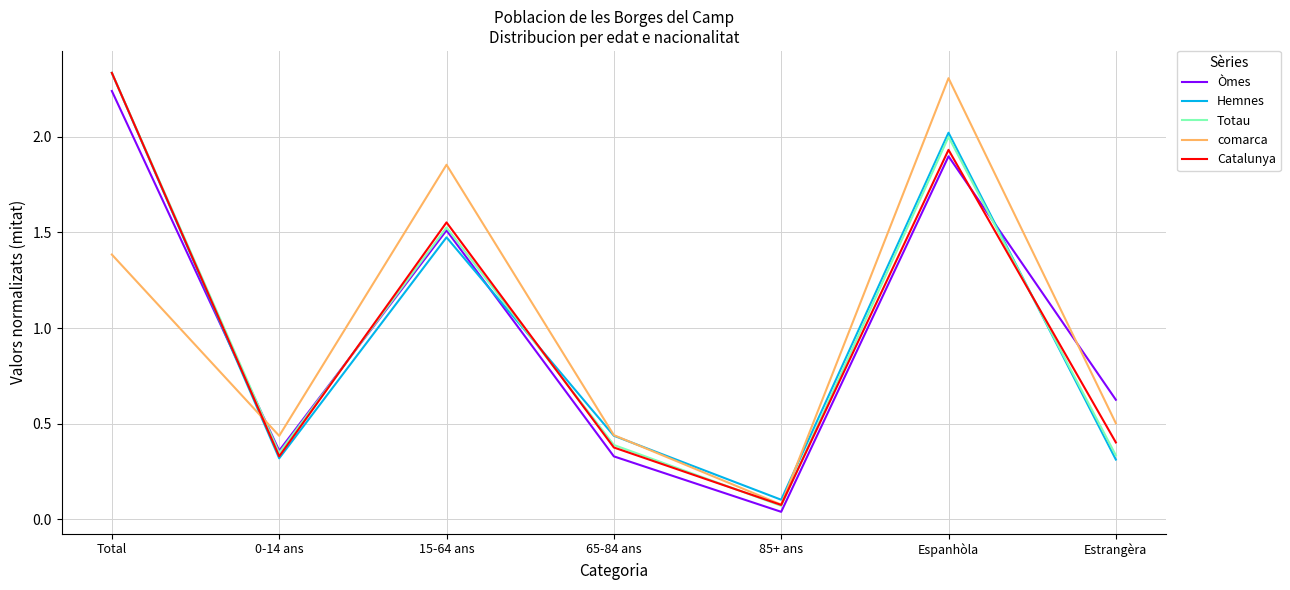

In Totau, how many points are lower than both neighbors (excluding endpoints)?

2